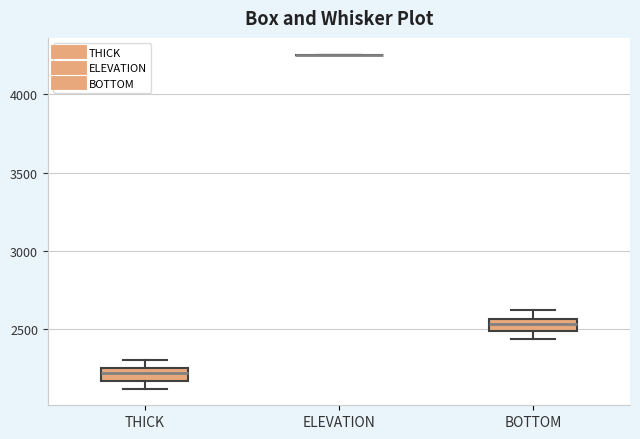

Reading left to right, read every box against the y-axis: the position of its median line, the range the box covers, and the ends of its whiskers. The values are not printed on the chart, so give them approximately, as read against the axis.

THICK: median 2200, box 2150 to 2250, whiskers 2100 to 2300
ELEVATION: box collapsed to a line at 4250, whiskers 4250 to 4250
BOTTOM: median 2550 (inside the box), box 2500 to 2550, whiskers 2450 to 2600